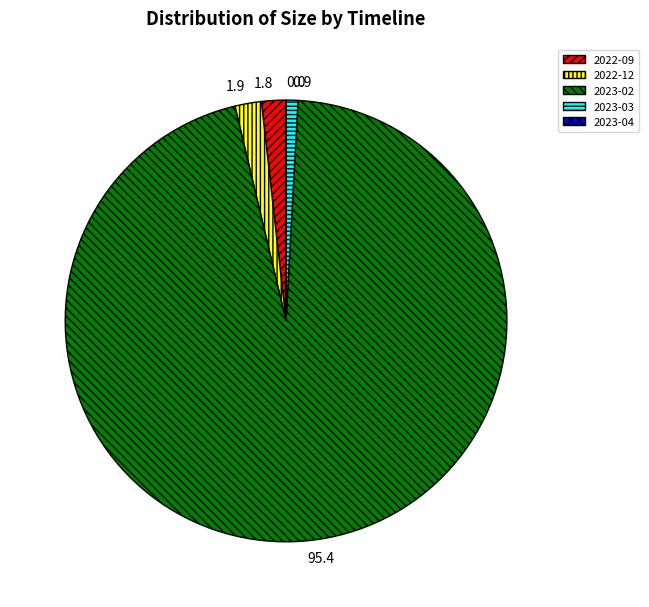

Is 2023-03 the majority of the pie?

No